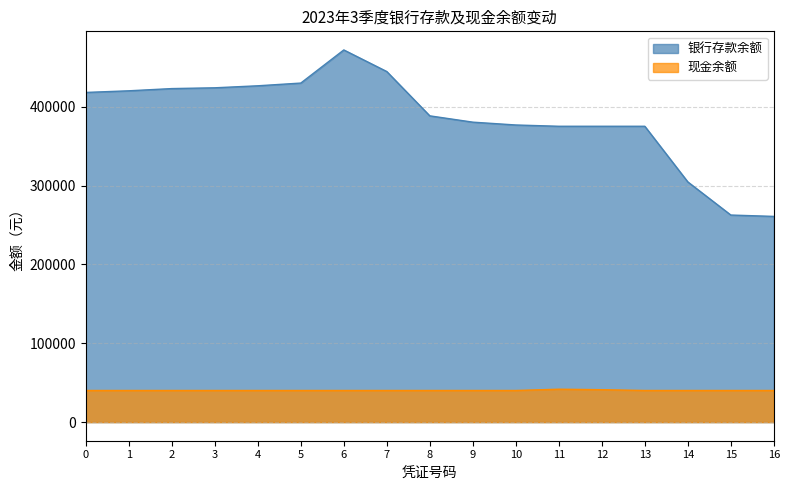

List the series in order of their overall mean, highest first.

银行存款余额, 现金余额